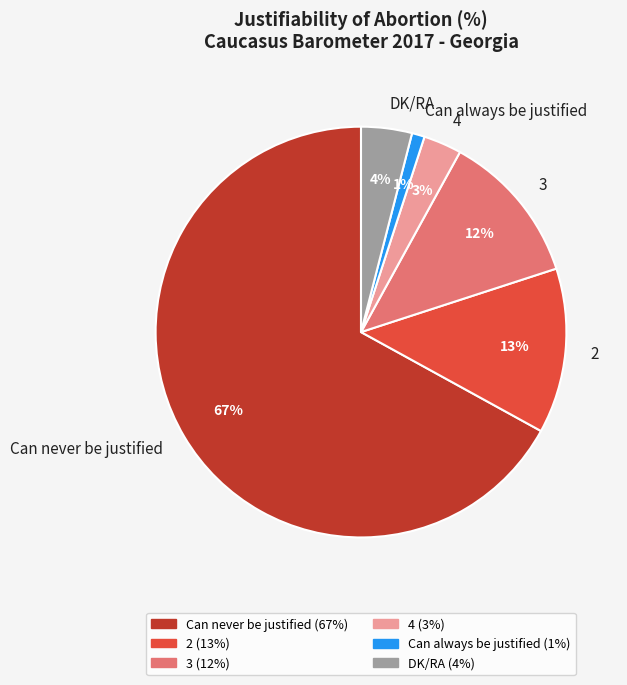

Which category has the biggest portion of the pie?

Can never be justified